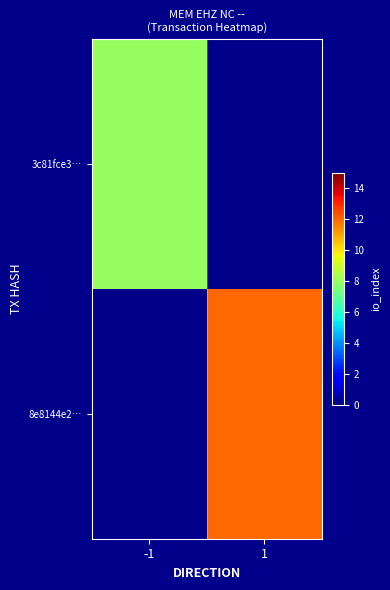

List the series in order of their peak value, highest first.

8e8144e2…, 3c81fce3…